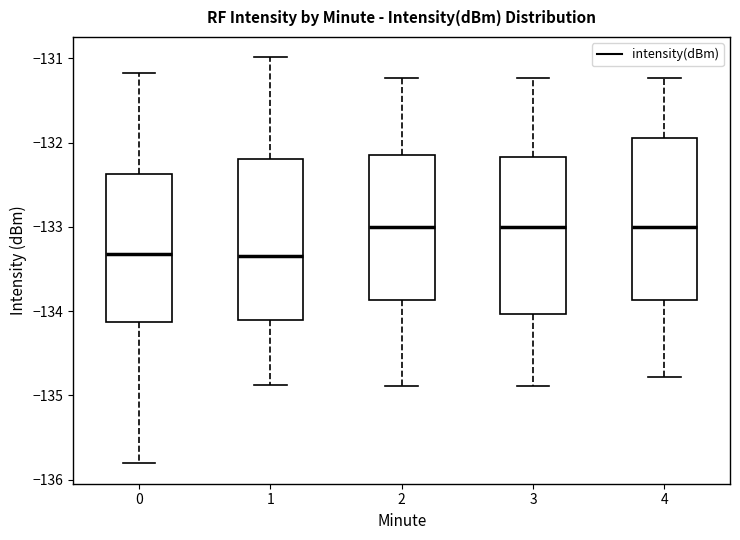

Reading left to right, transcribe this box plot: for each box, give where its median line is, the range the box spans, and where its two whiskers end, as read against the y-axis. The values are not printed on the chart, so give them approximately, as read against the axis.

0: median -133.3, box -134.1 to -132.4, whiskers -135.8 to -131.2
1: median -133.3, box -134.1 to -132.2, whiskers -134.9 to -131.0
2: median -133.0, box -133.9 to -132.1, whiskers -134.9 to -131.2
3: median -133.0, box -134.0 to -132.2, whiskers -134.9 to -131.2
4: median -133.0, box -133.9 to -131.9, whiskers -134.8 to -131.2